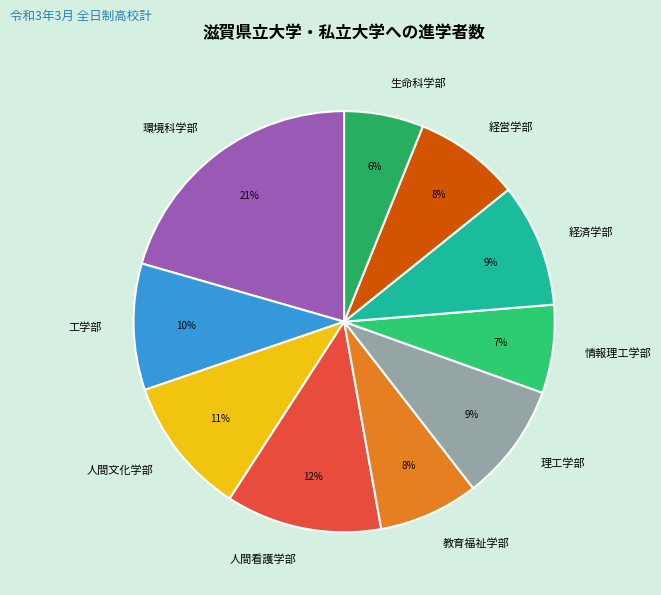

True or false: 生命科学部 accounts for 6% of the total.

True